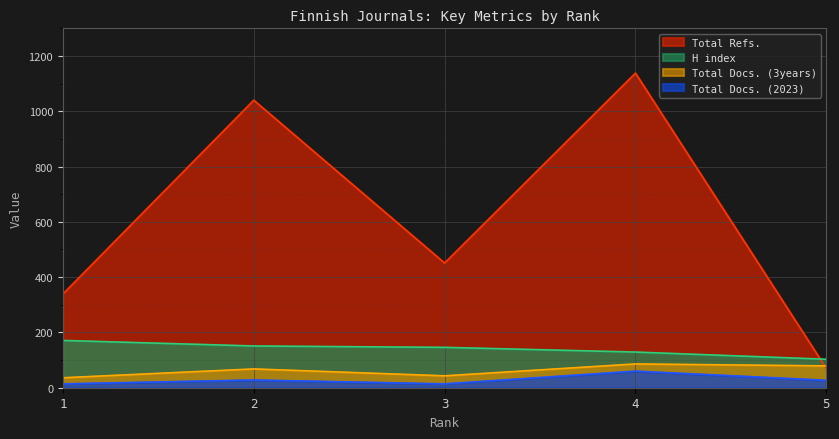

List the series in order of their peak value, highest first.

Total Refs., H index, Total Docs. (3years), Total Docs. (2023)